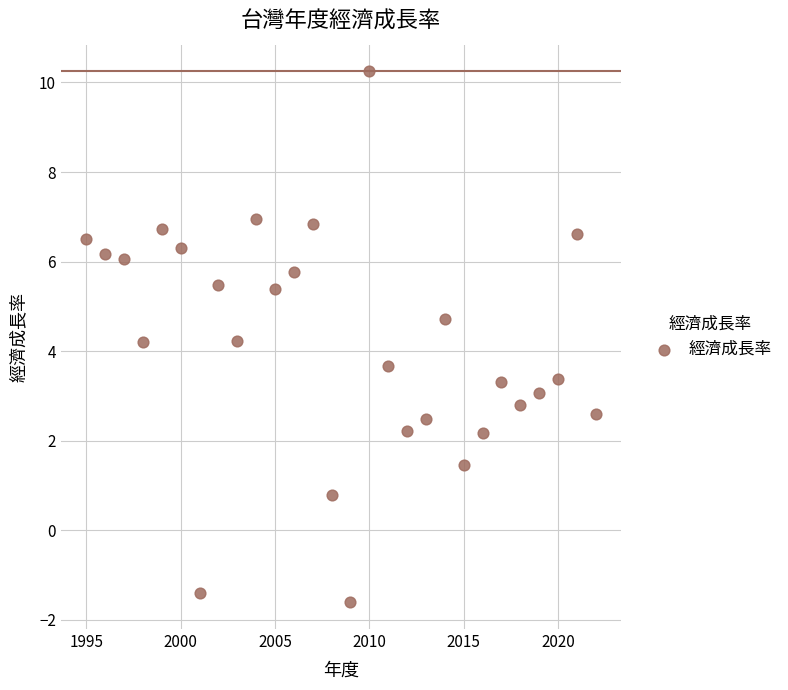

What is the range of X values (max minus min)?

27.0